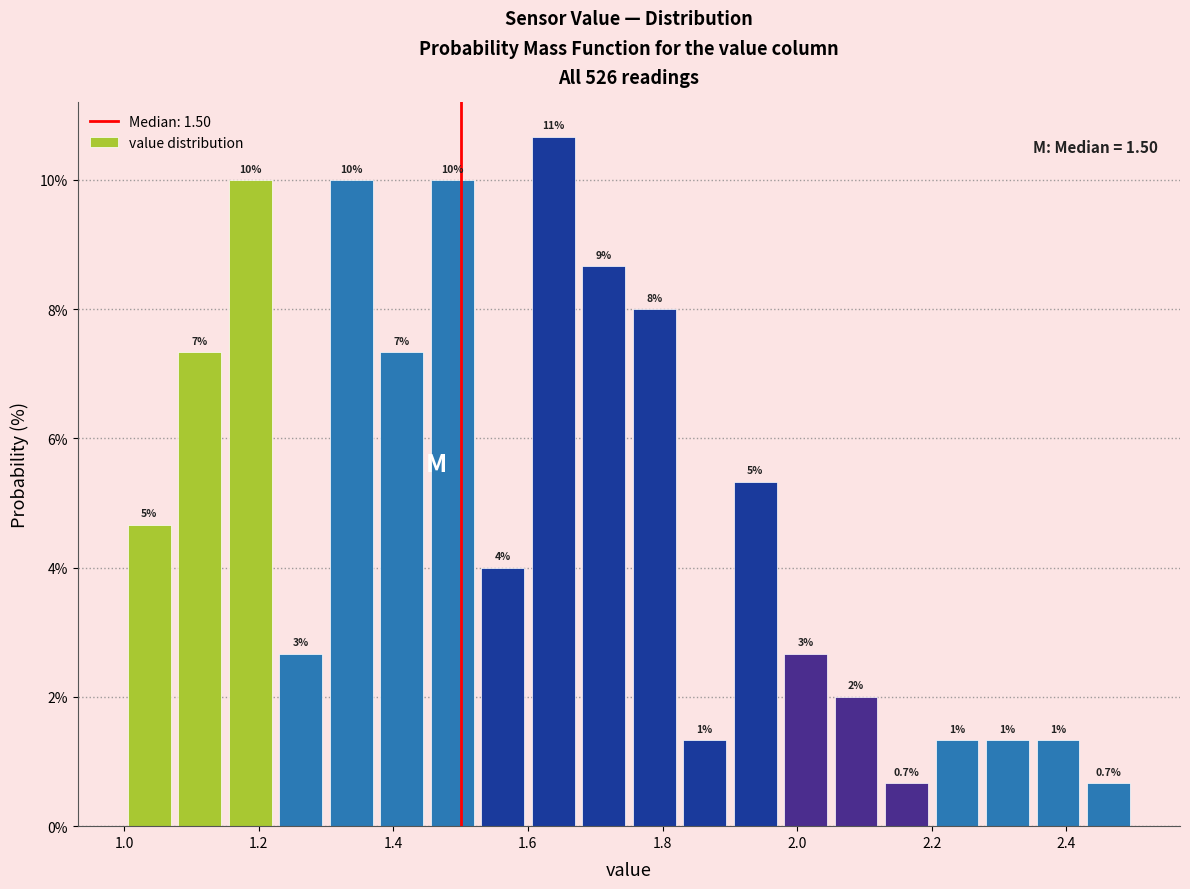

Read against the x-axis, roughly where is the centre of the tallest bar?

1.64